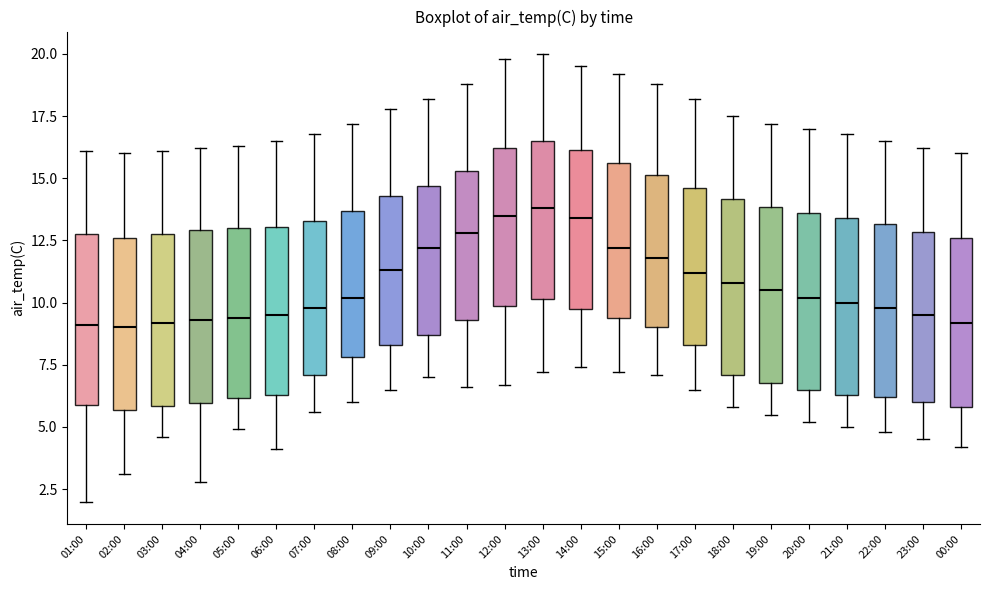

Where does the upper whisker of the box for 09:00 end on the y-axis? The values are not printed on the chart, so give them approximately, as read against the axis.

18.0